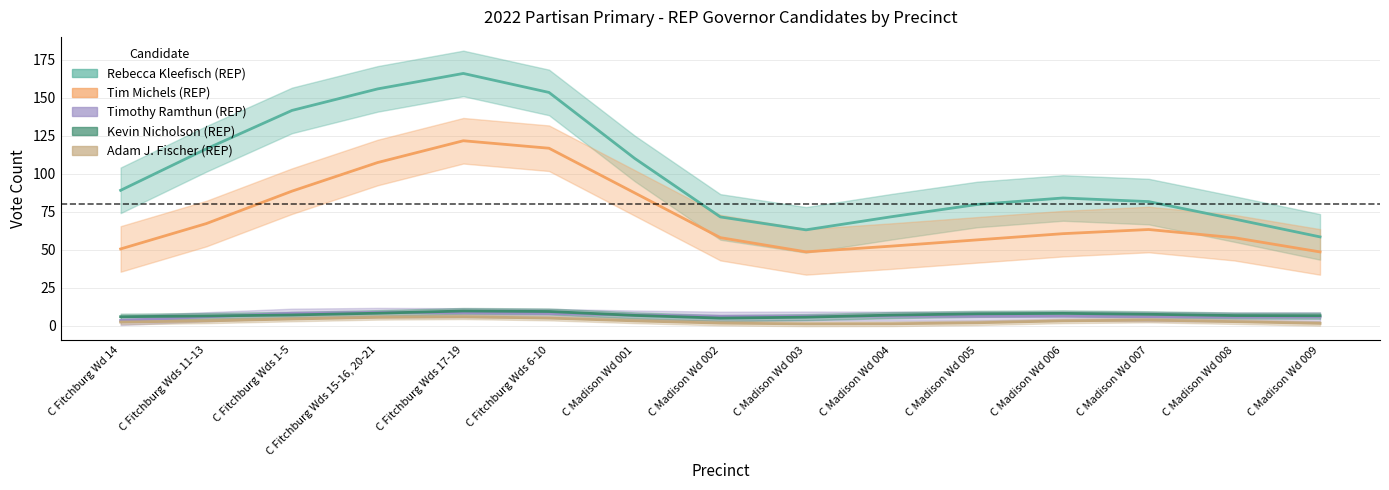

The value of Rebecca Kleefisch (REP) at C Fitchburg Wds 6-10 is 153.5. True or false?

True